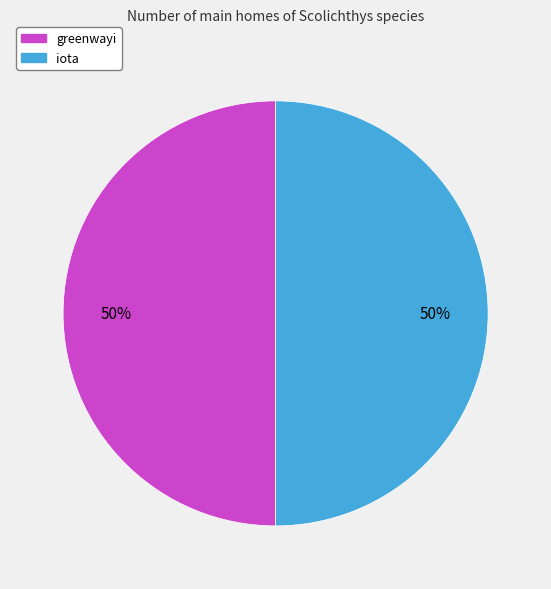

What percentage is the greenwayi slice, to the nearest percent?

50%